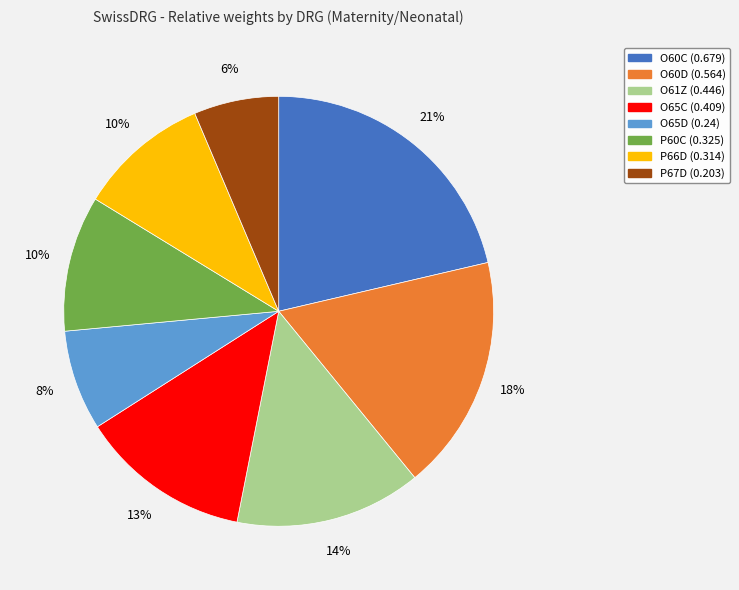

True or false: P66D accounts for 1% of the total.

False